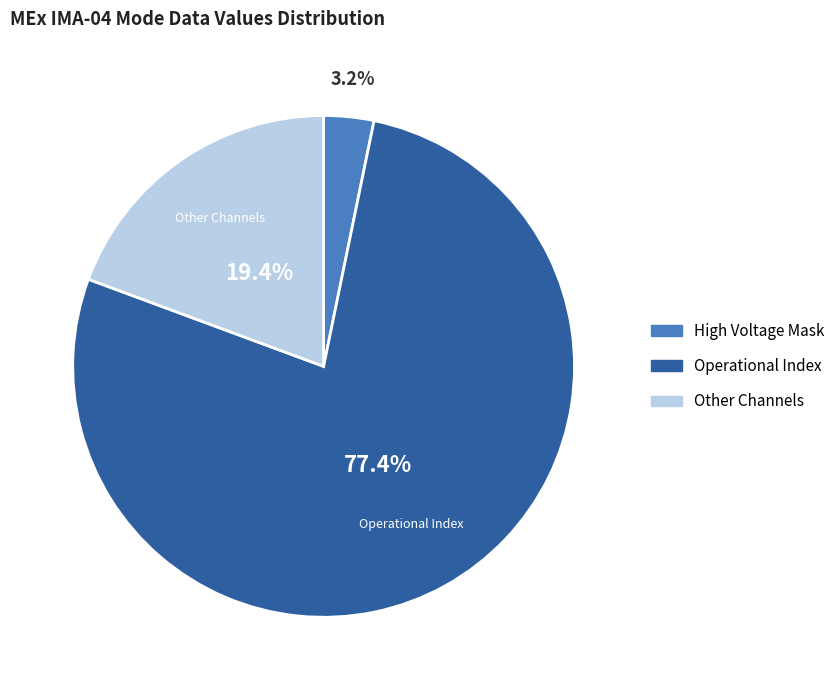

Does any single category account for the majority?

Yes